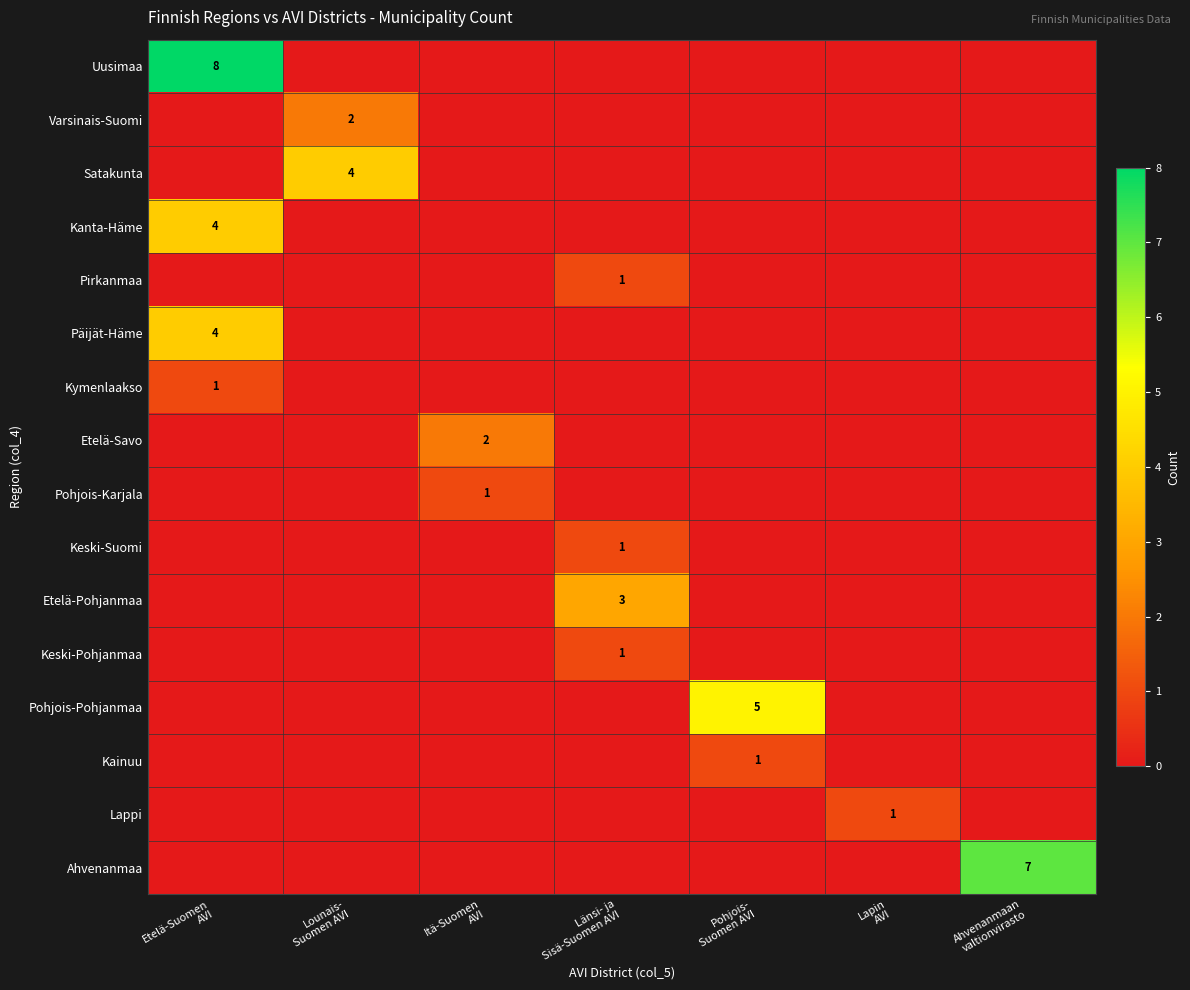

The Pirkanmaa series shows 0 at Ahvenanmaan valtionvirasto. True or false?

True